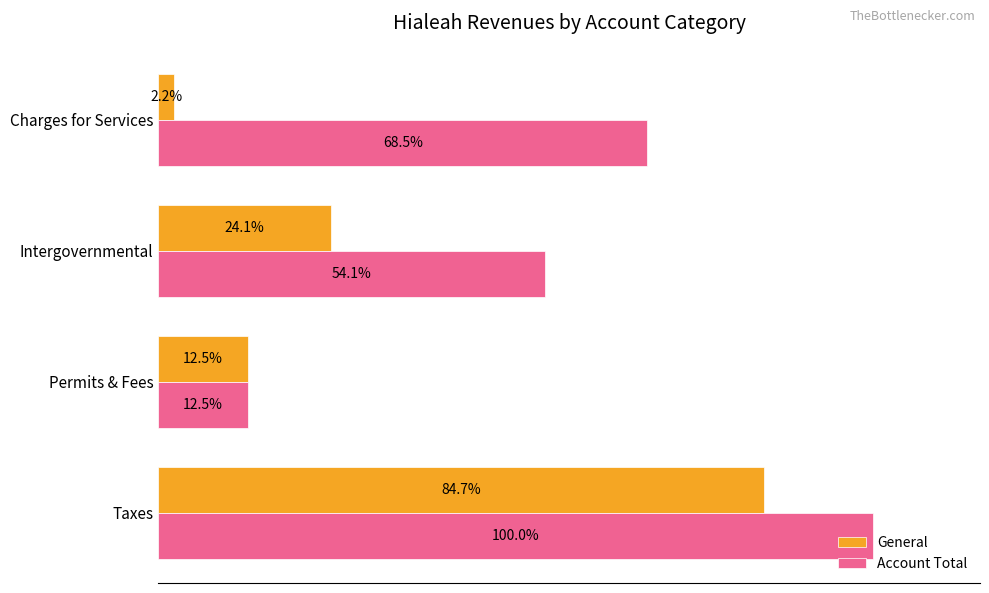

List the series in order of their overall mean, highest first.

Account Total, General